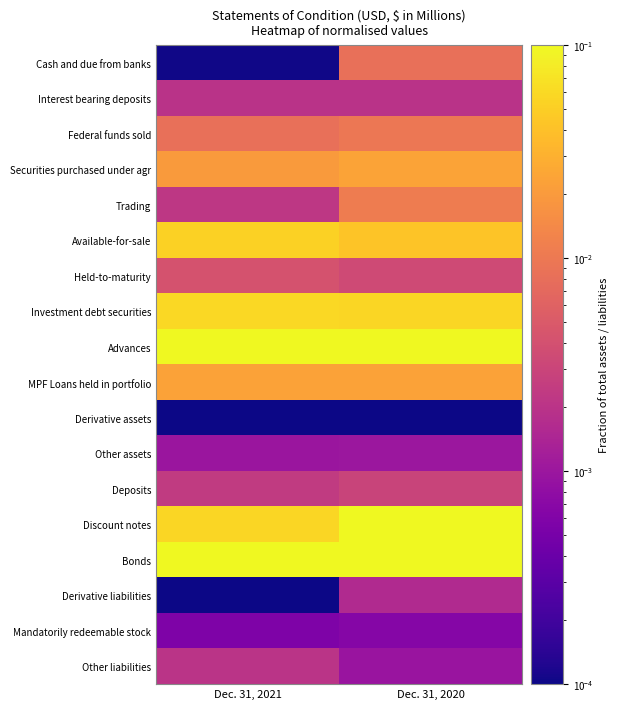

What is the spread (max minus min) of values at Dec. 31, 2021?

0.1